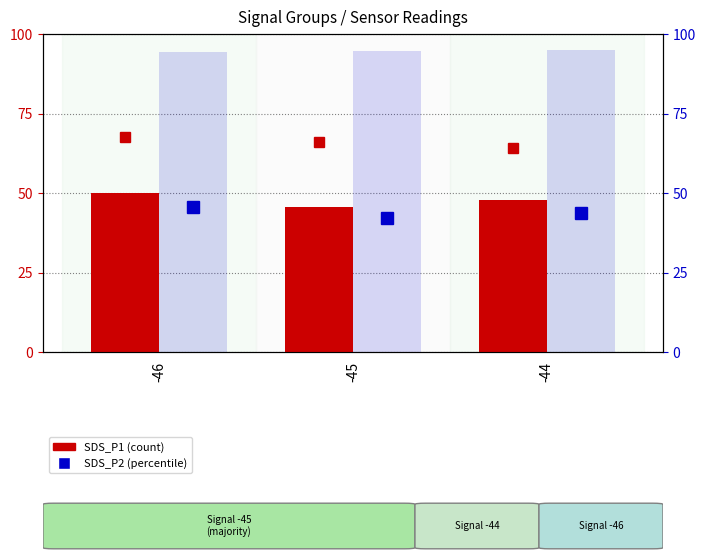

How many bars are there in each group?

2